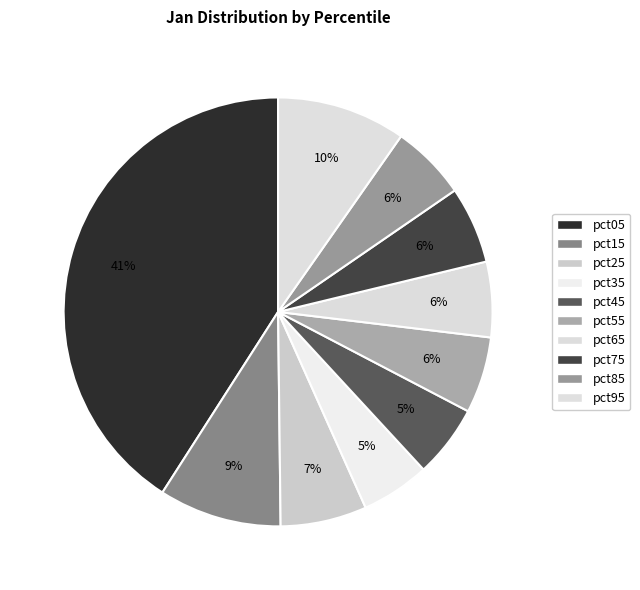

Does pct05 represent more than half of the total?

No